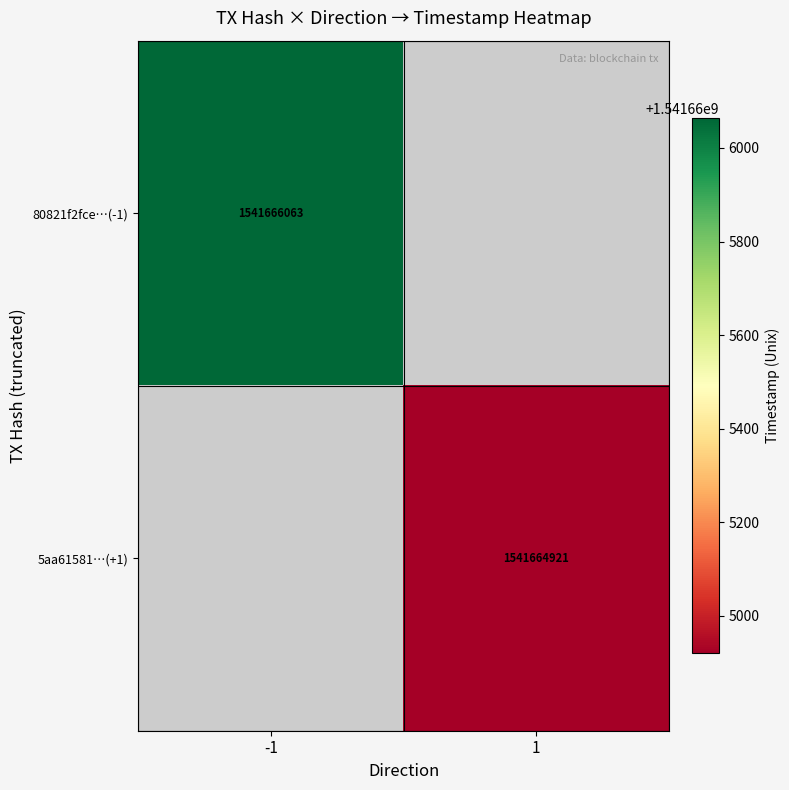

Rank the series by their average value, from highest to lowest.

80821f2fce21e457cbdab6c6dde4e52b33855f0, 5aa615818ae0c105fa7f79c2981783e2bf73a57